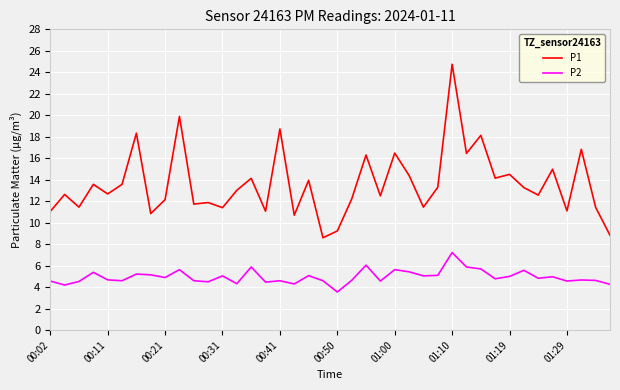

Count the number of data series in this chart.

2